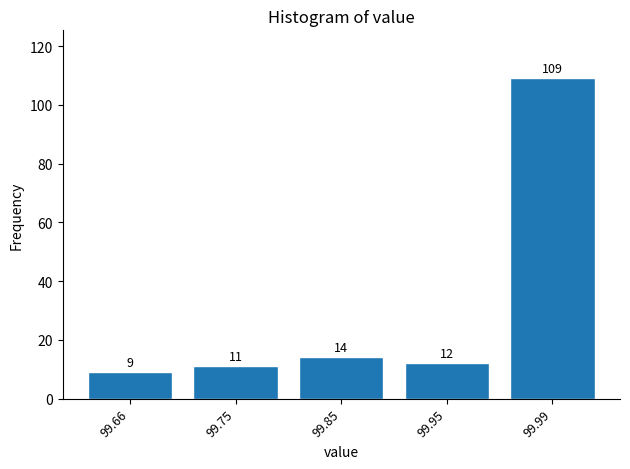

Reading left to right, what are all the values shown in this chart?

99.66=9	99.75=11	99.85=14	99.95=12	99.99=109